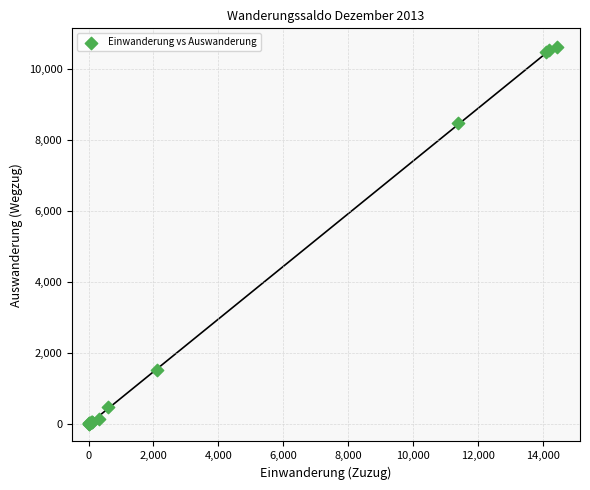

What Y value in the scatter plot is closest to 5309?

8492